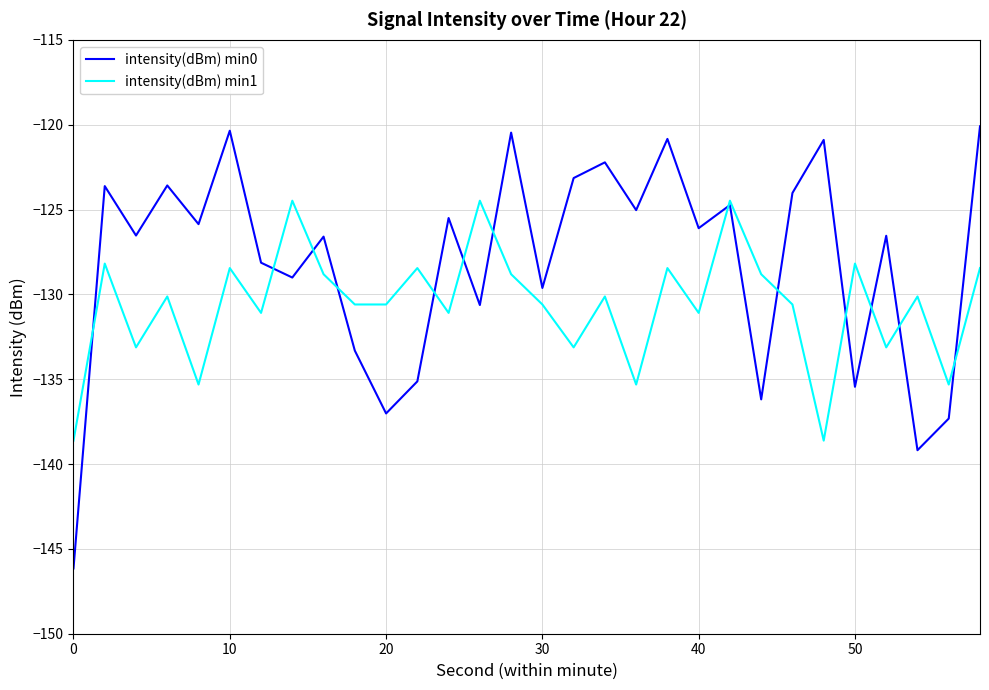

What is the difference between the maximum and minimum values in the intensity(dBm) min0 series?

26.1